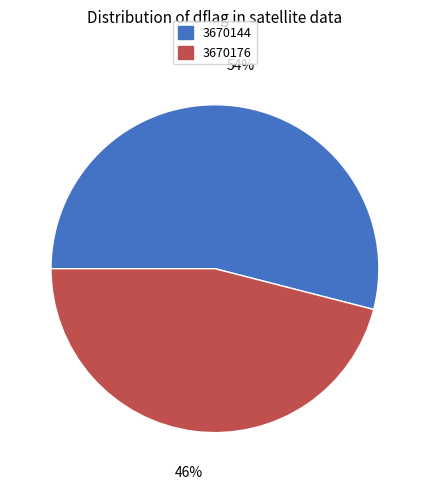

Is the sum of 3670176 and 3670144 greater than half?

Yes